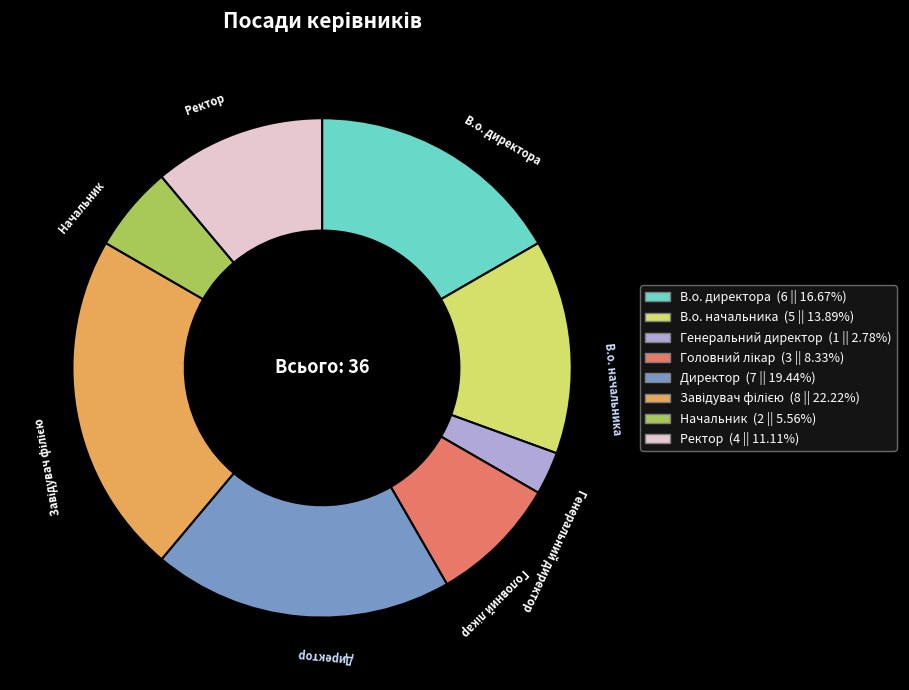

The Генеральний директор slice represents 3% of the pie. True or false?

True